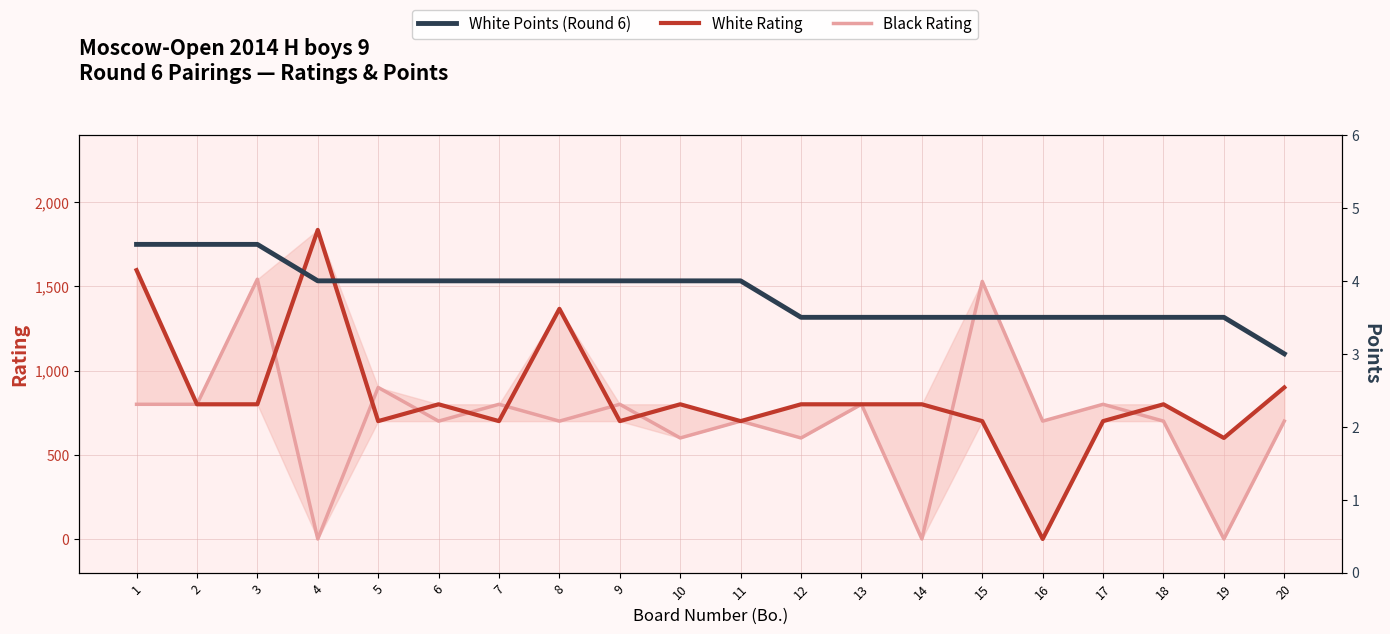

Reading left to right, list all the values displayed in this chart.

White Rating: 1=1597.0	2=800.0	3=800.0	4=1836.0	5=700.0	6=800.0	7=700.0	8=1367.0	9=700.0	10=800.0	11=700.0	12=800.0	13=800.0	14=800.0	15=700.0	16=0.0	17=700.0	18=800.0	19=600.0	20=900.0
Black Rating: 1=800.0	2=800.0	3=1543.0	4=0.0	5=900.0	6=700.0	7=800.0	8=700.0	9=800.0	10=600.0	11=700.0	12=600.0	13=800.0	14=0.0	15=1530.0	16=700.0	17=800.0	18=700.0	19=0.0	20=700.0
White Points (Round 6): 1=4.5	2=4.5	3=4.5	4=4.0	5=4.0	6=4.0	7=4.0	8=4.0	9=4.0	10=4.0	11=4.0	12=3.5	13=3.5	14=3.5	15=3.5	16=3.5	17=3.5	18=3.5	19=3.5	20=3.0